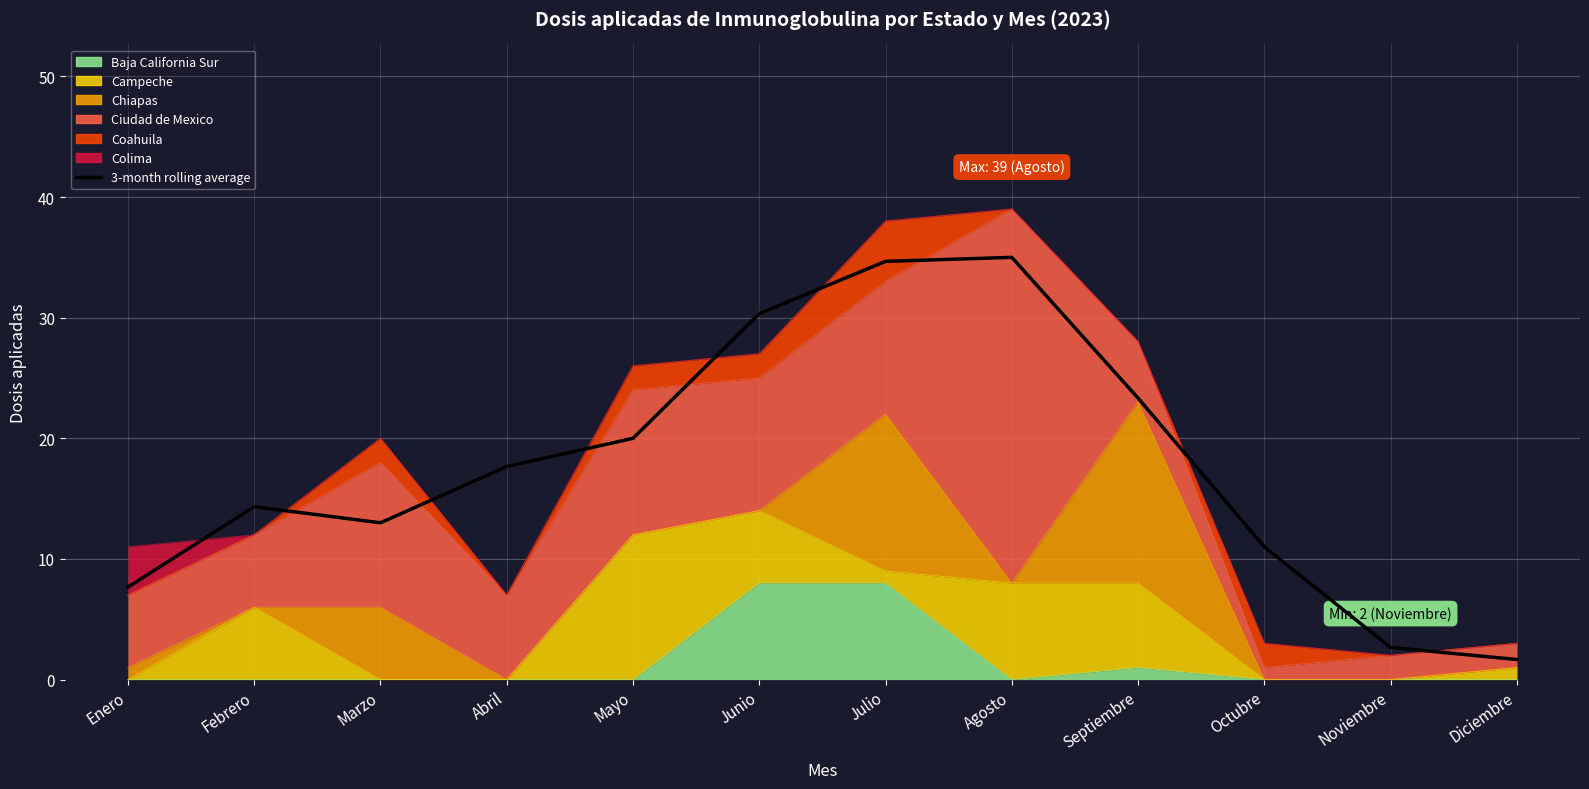

What is the difference between the maximum and second lowest values?

32.3